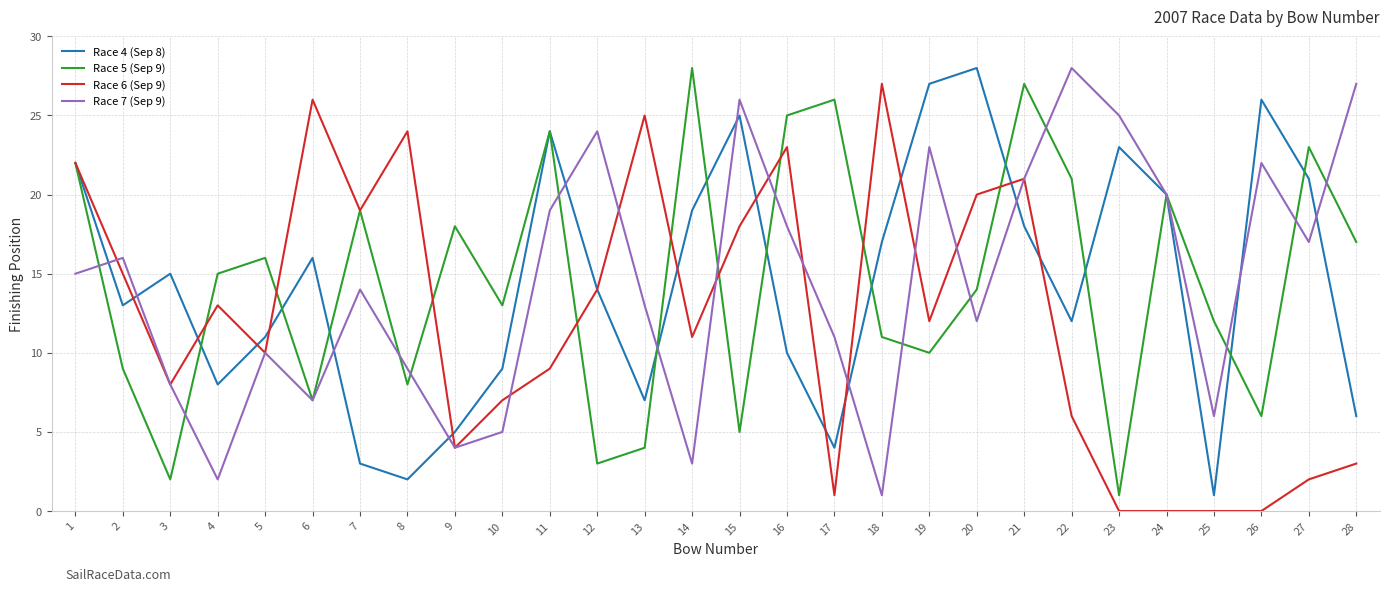

What is the spread (max minus min) of values at 24?

20